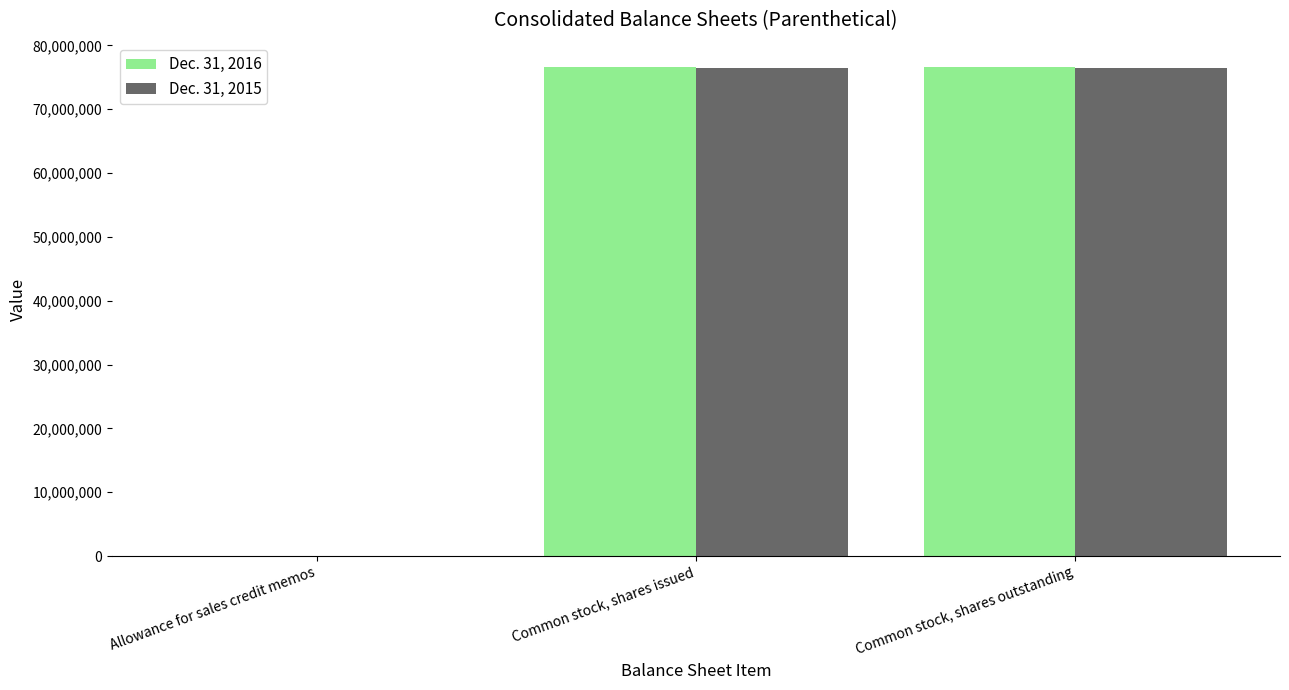

What is the maximum value shown in the chart?

76591000